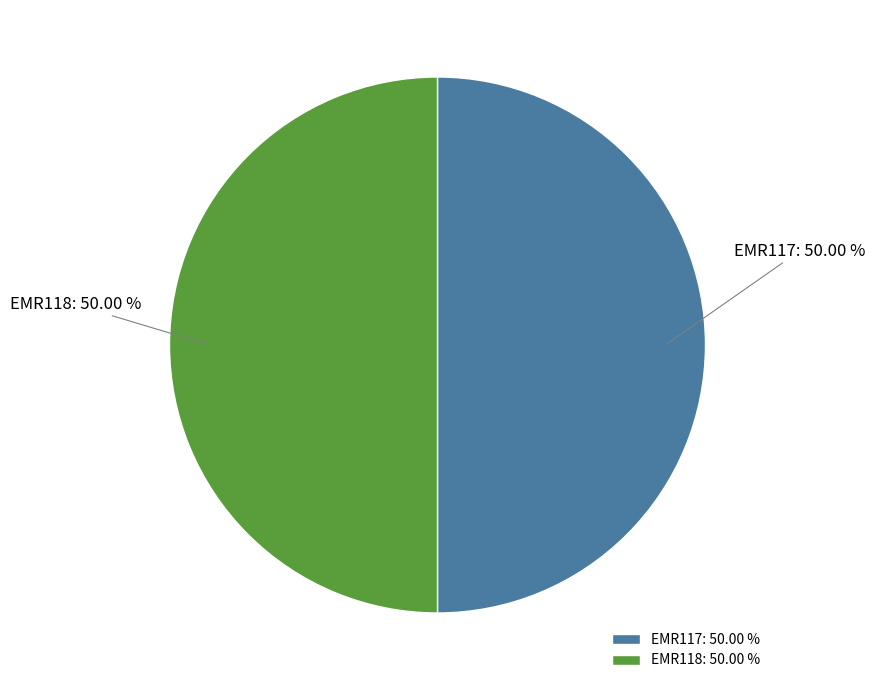

True or false: EMR117 accounts for 50% of the total.

True